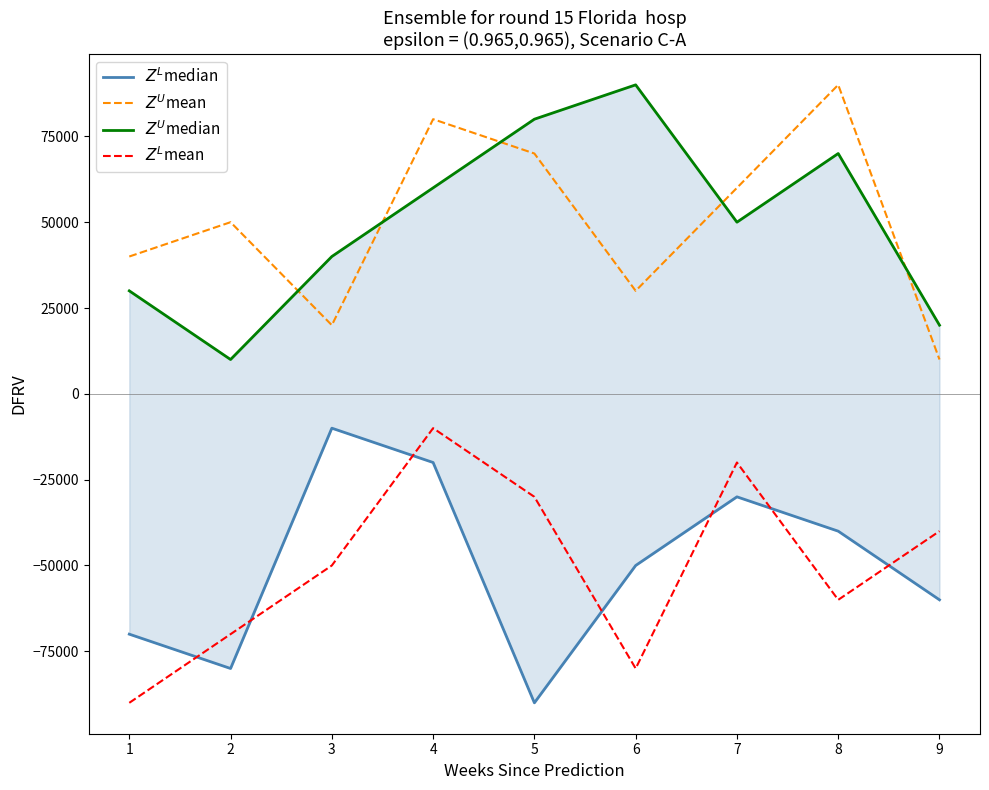

The $Z^U$mean series shows 50000 at 2. True or false?

True